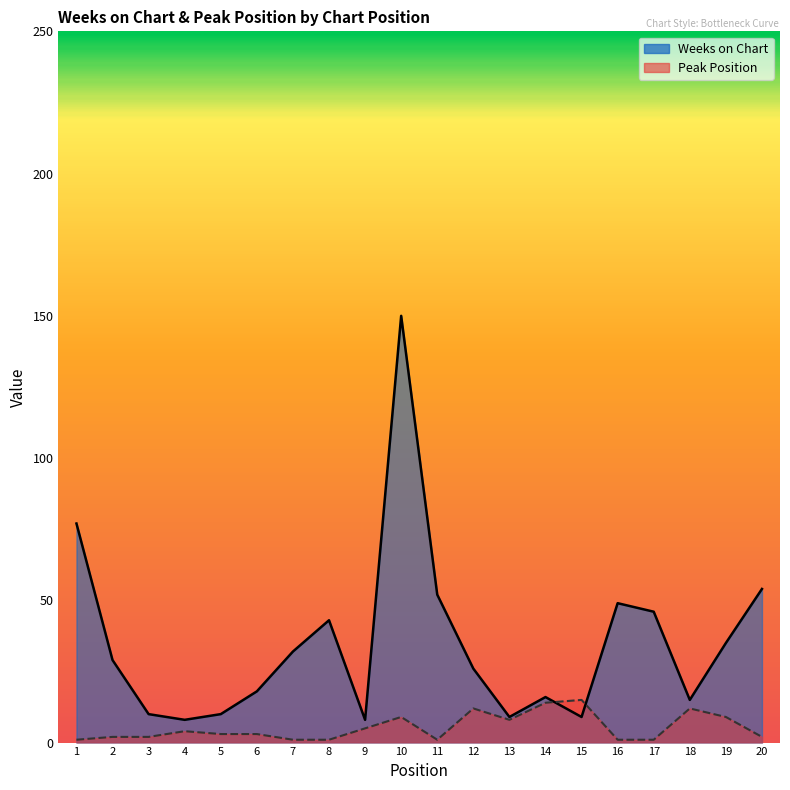

Reading left to right, transcribe all the data shown in this chart.

Weeks on Chart: 77	29	10	8	10	18	32	43	8	150	52	26	9	16	9	49	46	15	35	54
Peak Position: 1	2	2	4	3	3	1	1	5	9	1	12	8	14	15	1	1	12	9	2